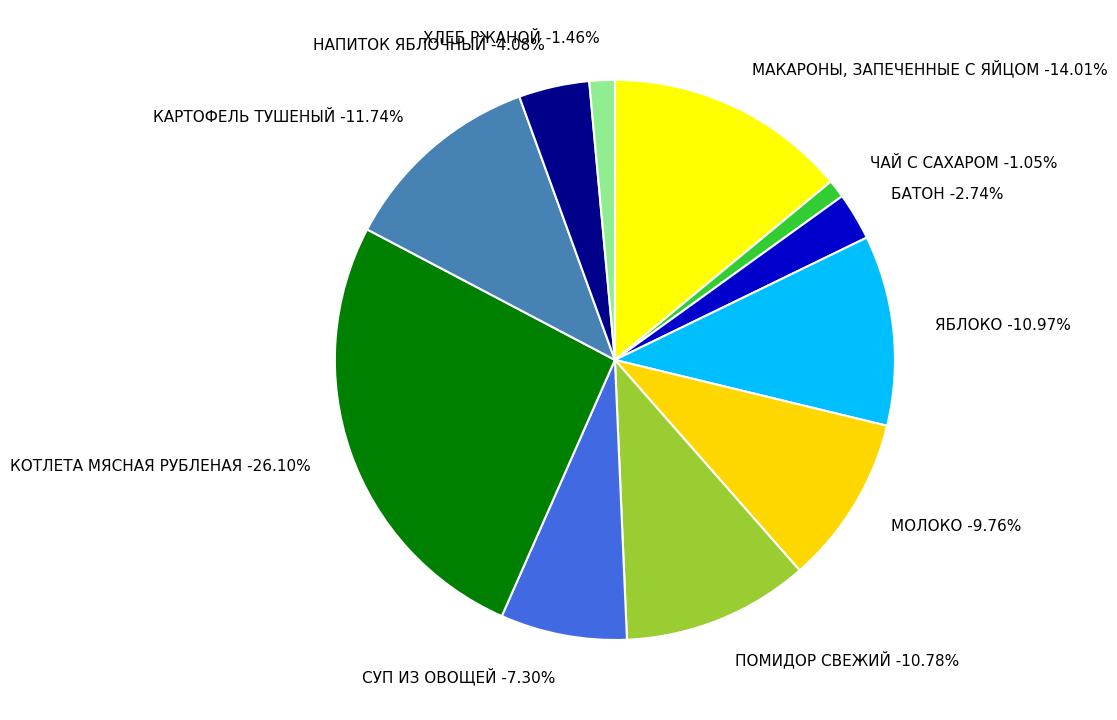

Rank the categories by value from highest to lowest.

КОТЛЕТА МЯСНАЯ РУБЛЕНАЯ, МАКАРОНЫ, ЗАПЕЧЕННЫЕ С ЯЙЦОМ, КАРТОФЕЛЬ ТУШЕНЫЙ, ЯБЛОКО, ПОМИДОР СВЕЖИЙ, МОЛОКО, СУП ИЗ ОВОЩЕЙ, НАПИТОК ЯБЛОЧНЫЙ, БАТОН, ХЛЕБ РЖАНОЙ, ЧАЙ С САХАРОМ